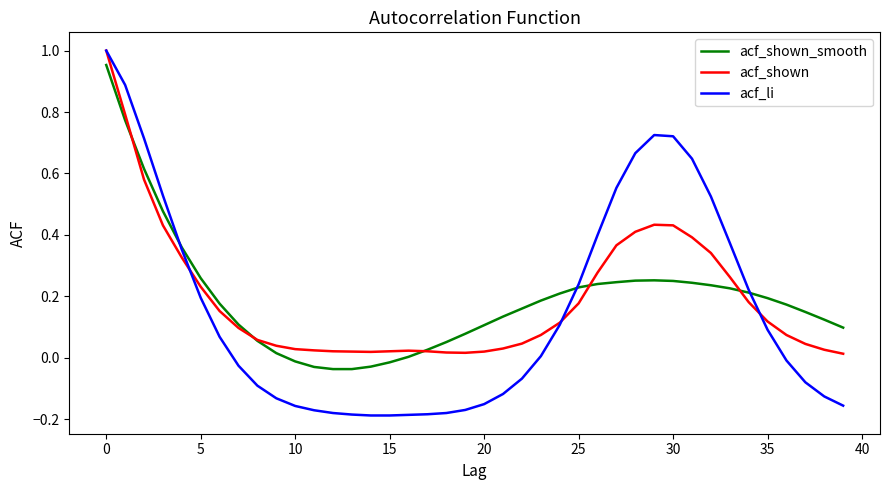

Which series has the widest spread of values?

acf_li